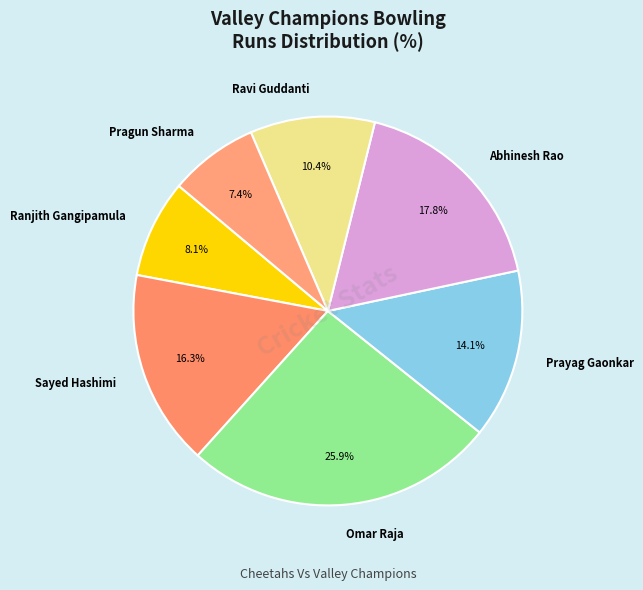

Is there a majority slice in this chart?

No